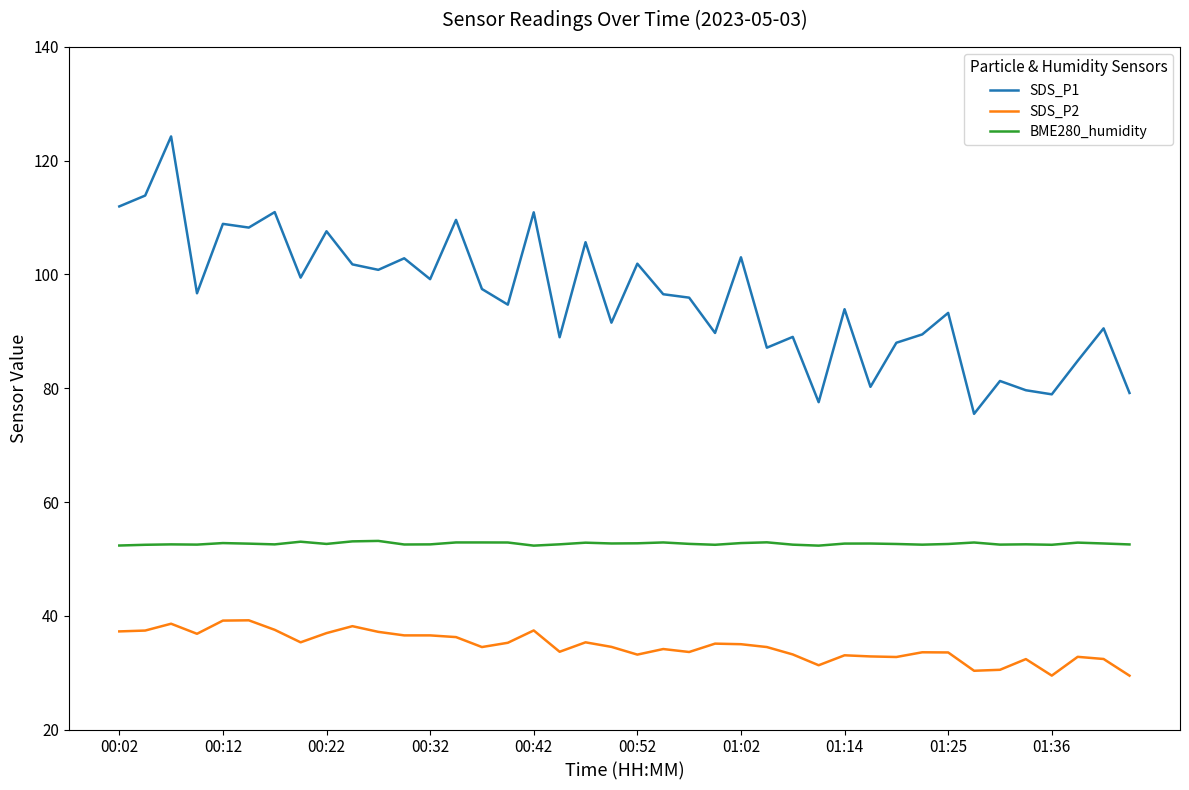

What is the minimum value shown in the chart?

29.5